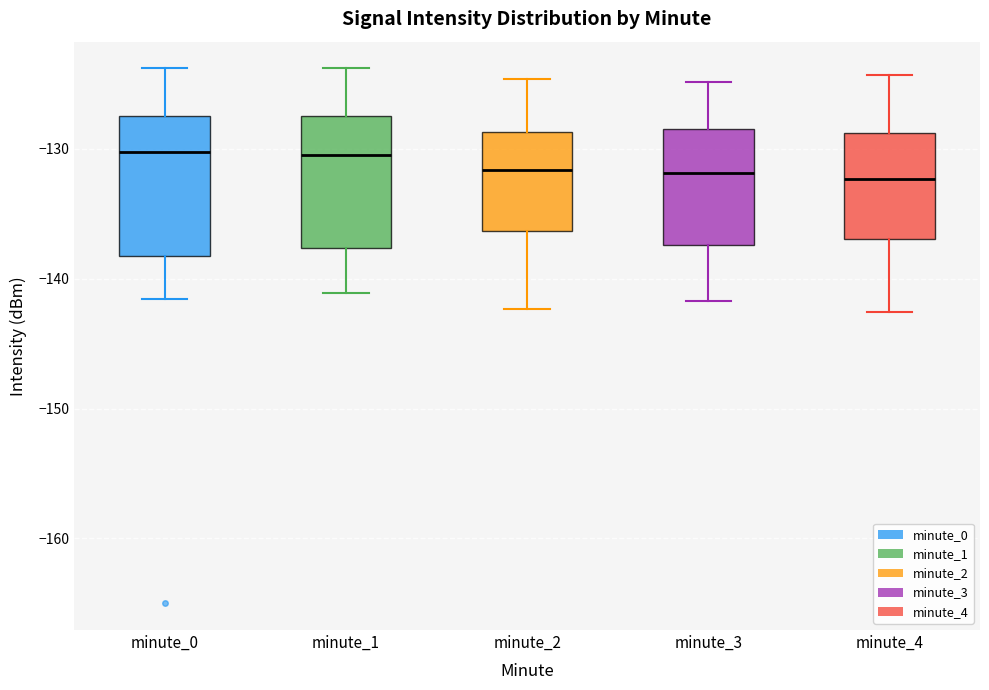

Reading left to right, read every box against the y-axis: the position of its median line, the range the box covers, and the ends of its whiskers. The values are not printed on the chart, so give them approximately, as read against the axis.

minute_0: median -130, box -138 to -128, whiskers -142 to -124
minute_1: median -130, box -138 to -128, whiskers -141 to -124
minute_2: median -132, box -136 to -129, whiskers -142 to -125
minute_3: median -132, box -137 to -128, whiskers -142 to -125
minute_4: median -132, box -137 to -129, whiskers -143 to -124